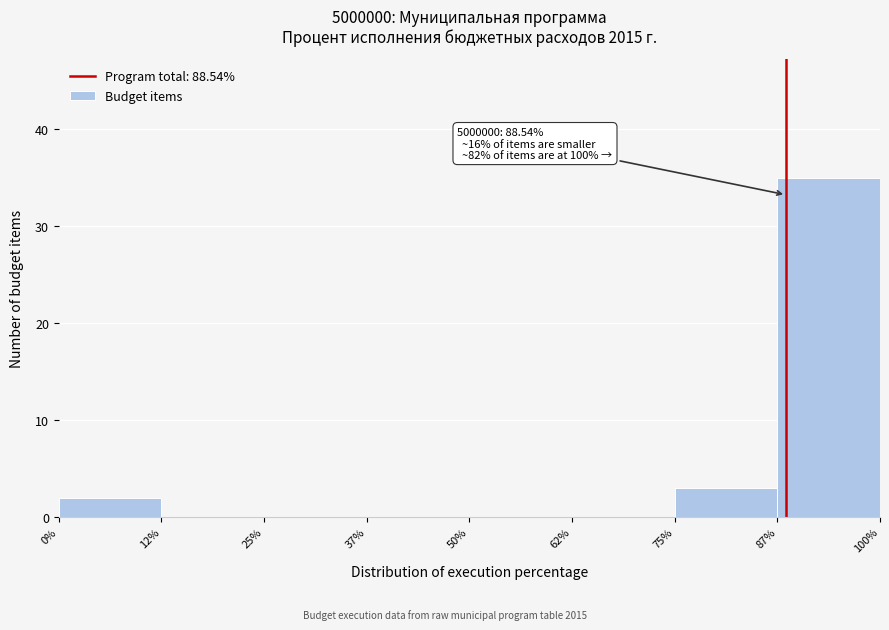

Which range on the x-axis has the tallest bar?

87% to 100%